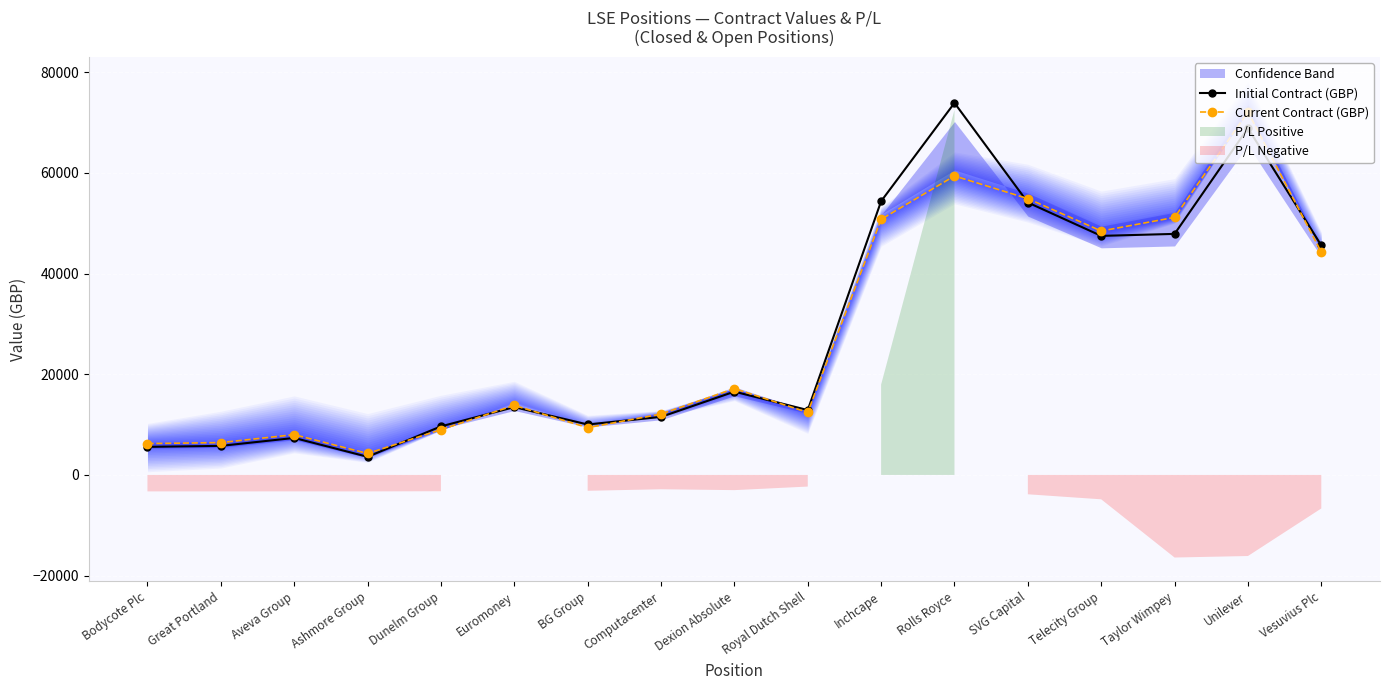

After their last crossing, which series has the higher values: Current Contract (GBP) or Initial Contract (GBP)?

Initial Contract (GBP)